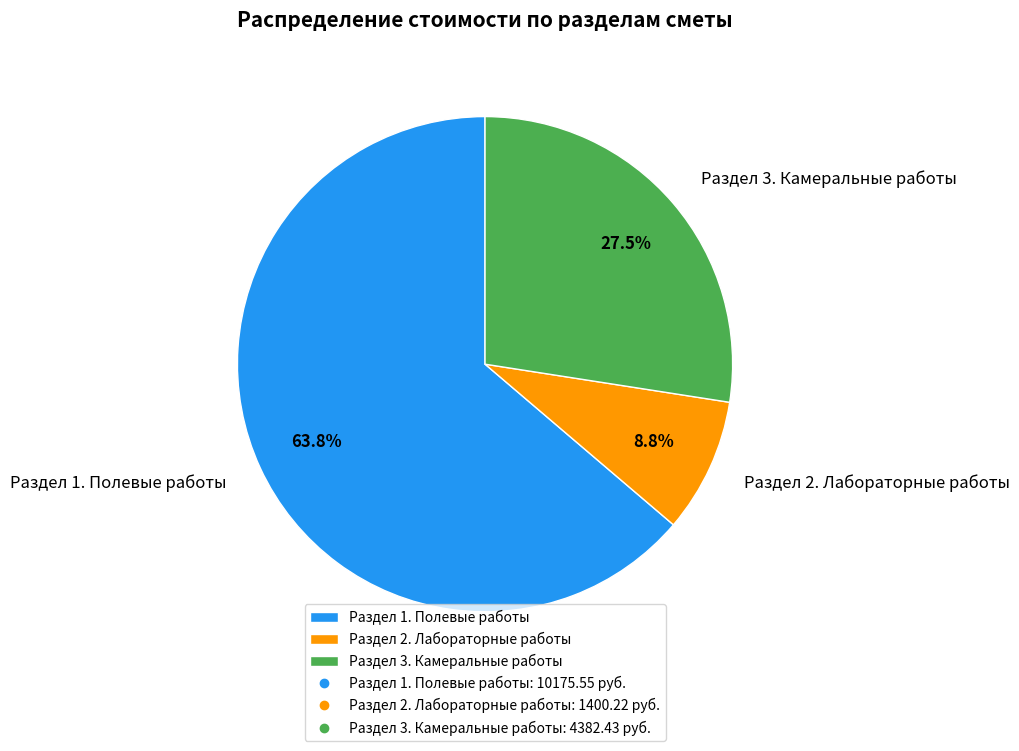

How many segments does this pie chart have?

3